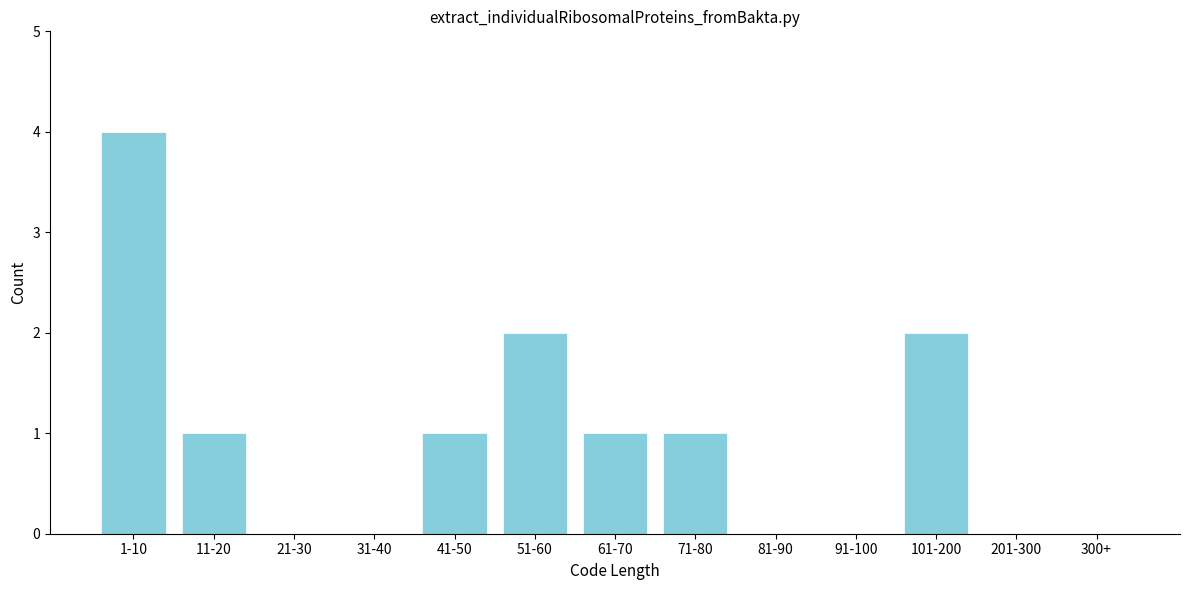

Reading left to right, list all the values displayed in this chart.

1-10=4	11-20=1	21-30=0	31-40=0	41-50=1	51-60=2	61-70=1	71-80=1	81-90=0	91-100=0	101-200=2	201-300=0	300+=0